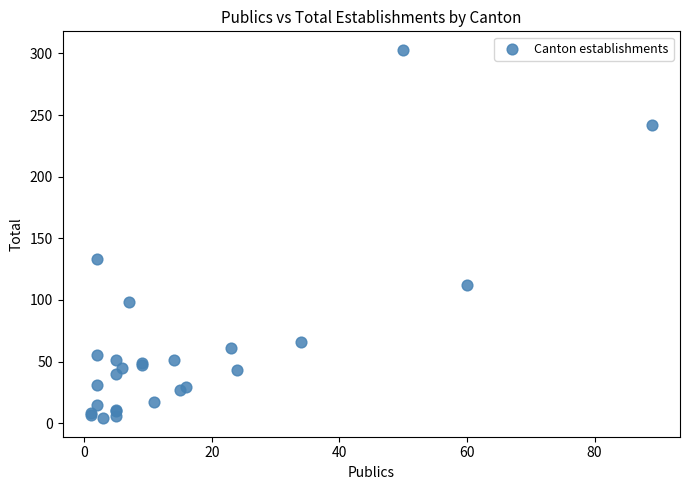

What Y value in the scatter plot is closest to 153?

133